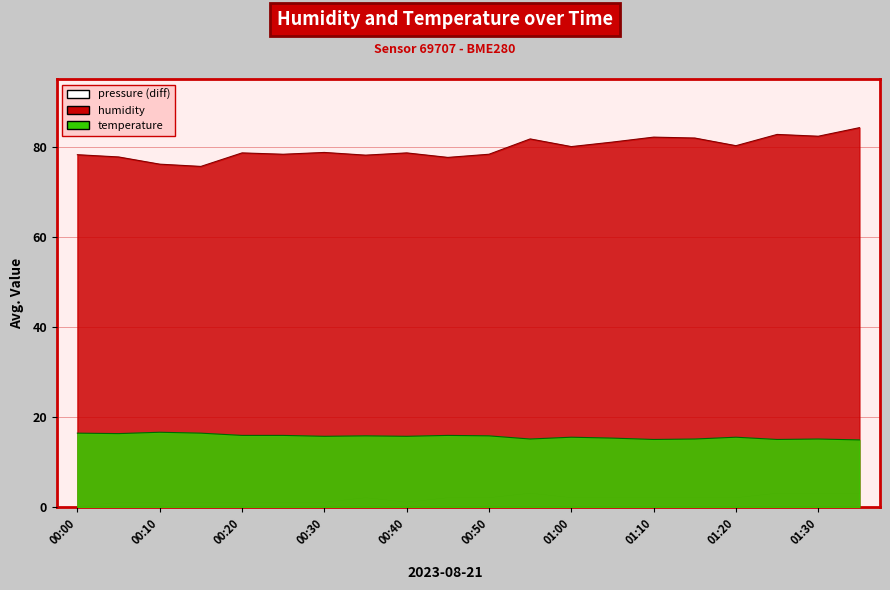

Reading left to right, list all the values displayed in this chart.

humidity: 00:00=78.2	00:05=77.7	00:10=76.1	00:15=75.6	00:20=78.6	00:25=78.3	00:30=78.7	00:35=78.1	00:40=78.6	00:45=77.6	00:50=78.3	00:55=81.7	01:00=80.0	01:05=81.0	01:10=82.1	01:15=81.9	01:20=80.2	01:25=82.7	01:30=82.3	01:35=84.2
temperature: 00:00=16.4	00:05=16.3	00:10=16.6	00:15=16.4	00:20=15.9	00:25=15.9	00:30=15.7	00:35=15.8	00:40=15.7	00:45=15.9	00:50=15.8	00:55=15.1	01:00=15.5	01:05=15.3	01:10=15.0	01:15=15.1	01:20=15.5	01:25=15.0	01:30=15.1	01:35=14.9
pressure_scaled: 00:00=0.0	00:05=1.0	00:10=1.0	00:15=1.0	00:20=1.0	00:25=1.0	00:30=1.0	00:35=2.0	00:40=1.0	00:45=2.0	00:50=2.0	00:55=3.0	01:00=2.0	01:05=2.0	01:10=2.0	01:15=2.0	01:20=2.0	01:25=3.0	01:30=3.0	01:35=3.0